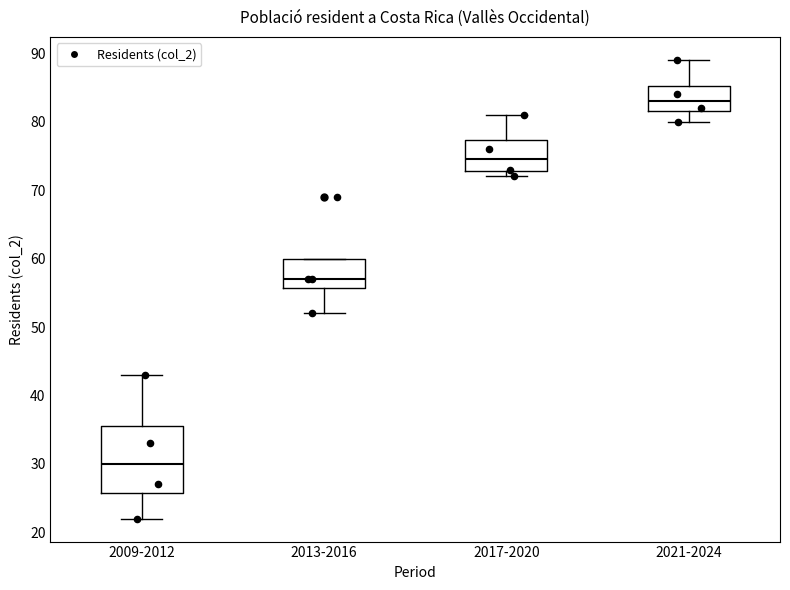

Comparing the boxes themselves (not the whiskers), which one is the tallest?

2009-2012